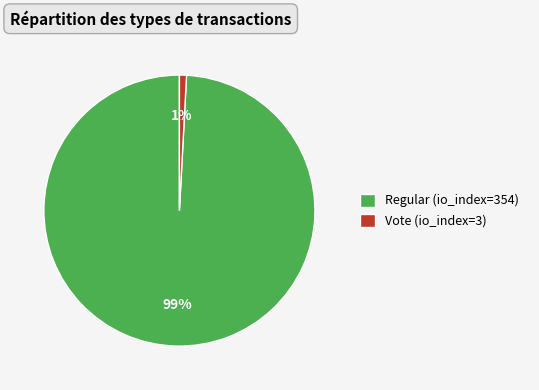

The Regular (io_index=354) slice represents 99% of the pie. True or false?

True